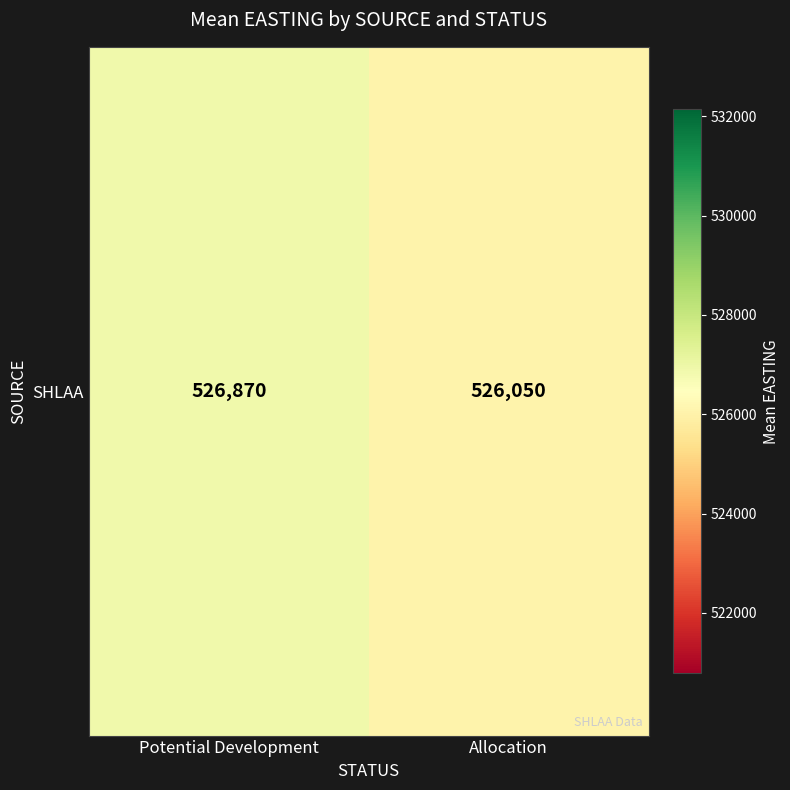

Approximately how many times larger is the value at Allocation compared to Potential Development?

1.0